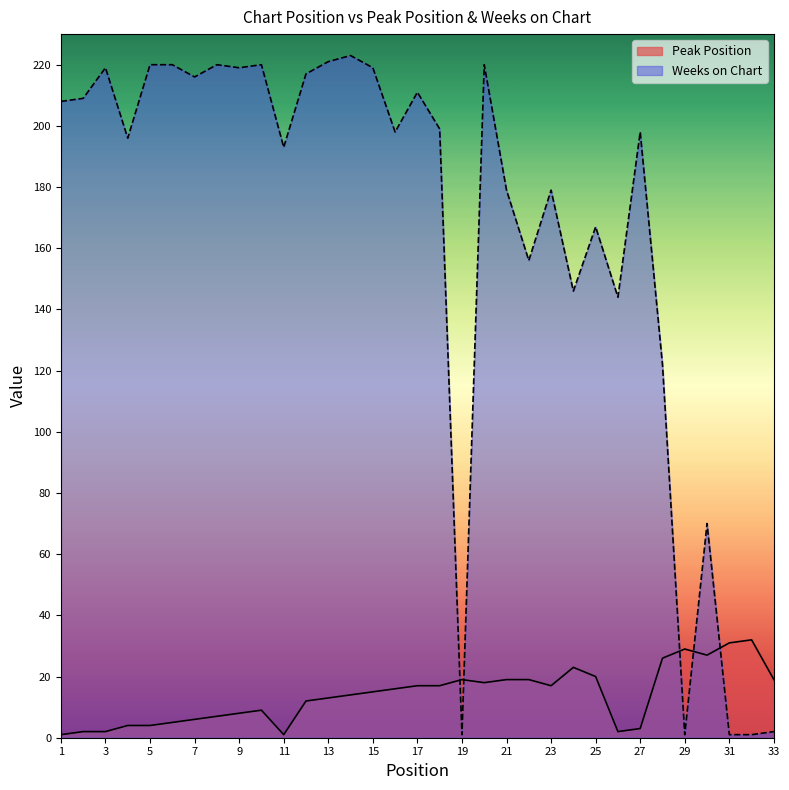

What are all the series names shown in the legend?

Peak Position, Weeks on Chart